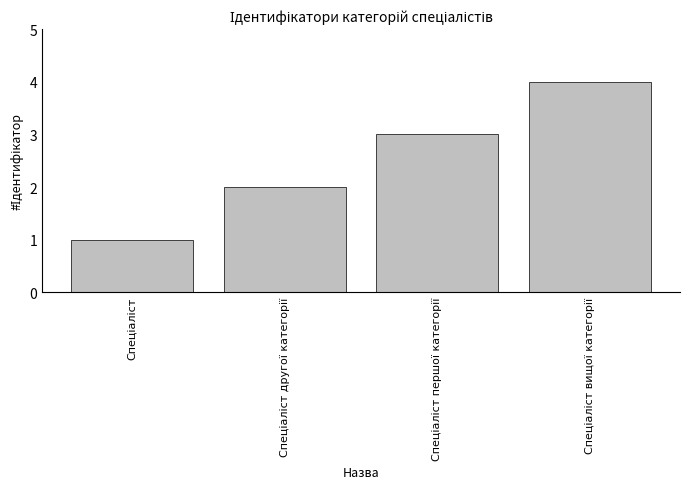

What is the value of the 4th bar from the left?

4